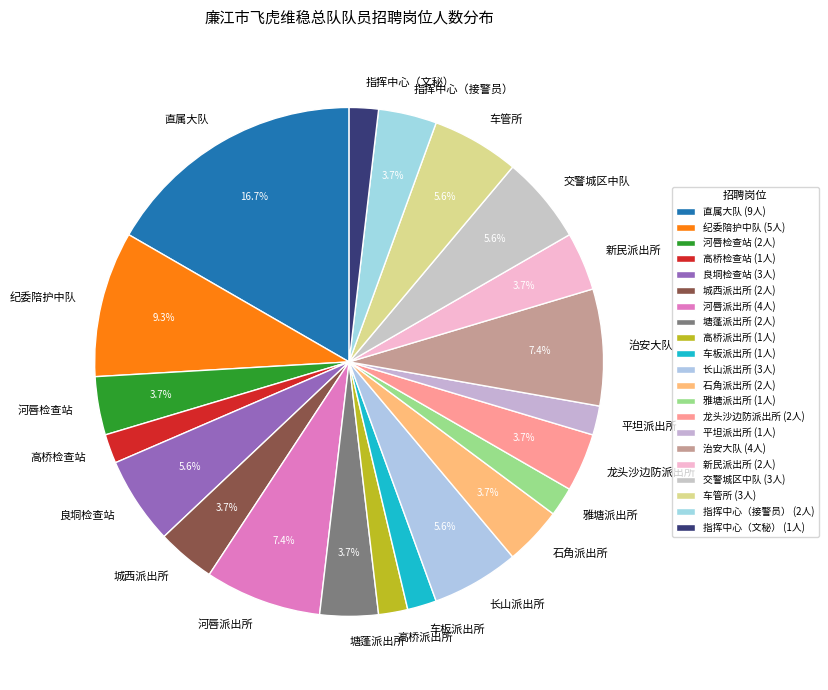

Is 河唇派出所 the majority of the pie?

No